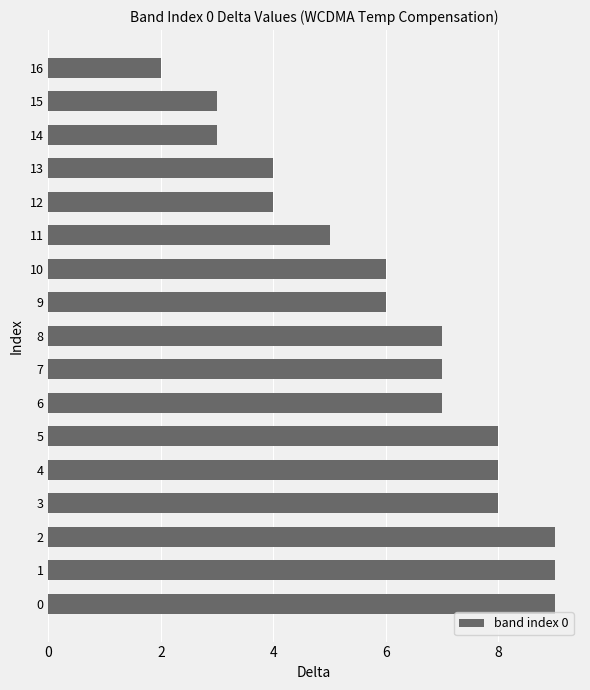

The chart shows a value of 14 at 5. True or false?

False